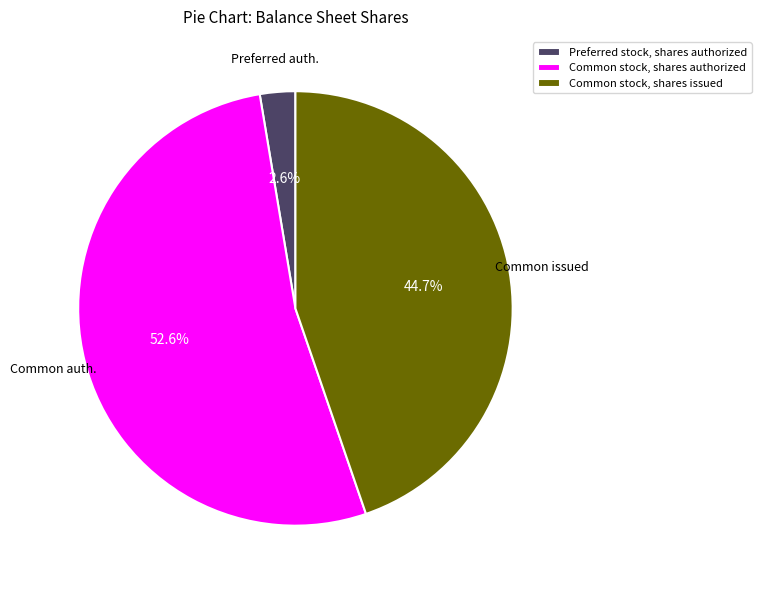

Does any single category account for the majority?

Yes